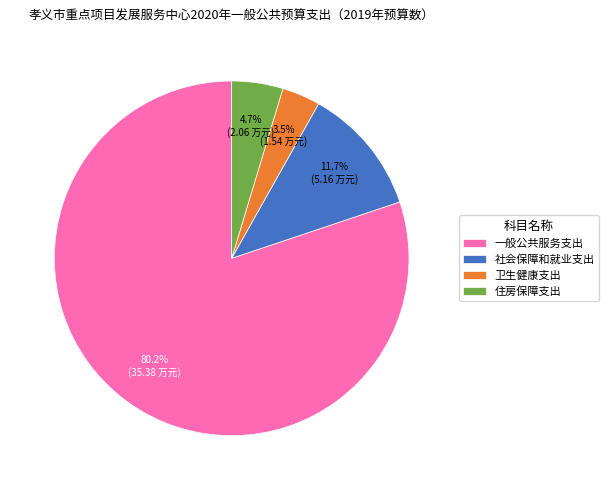

To the nearest percent, what is the average slice percentage?

25%